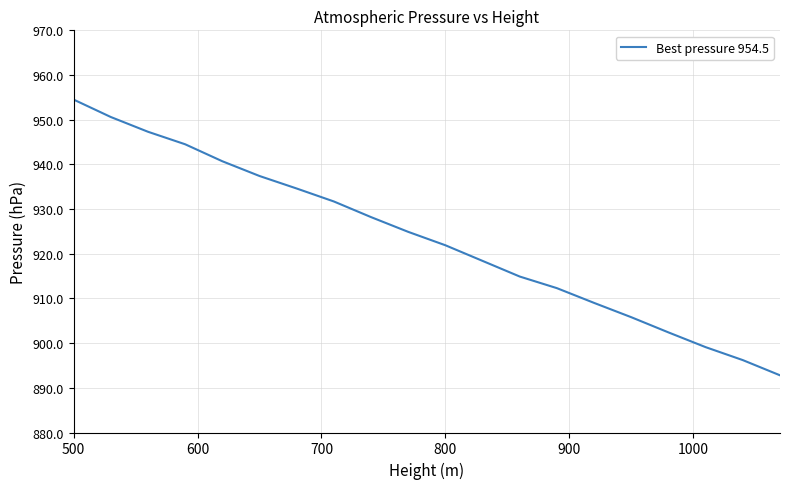

What is the minimum value shown in the chart?

892.8